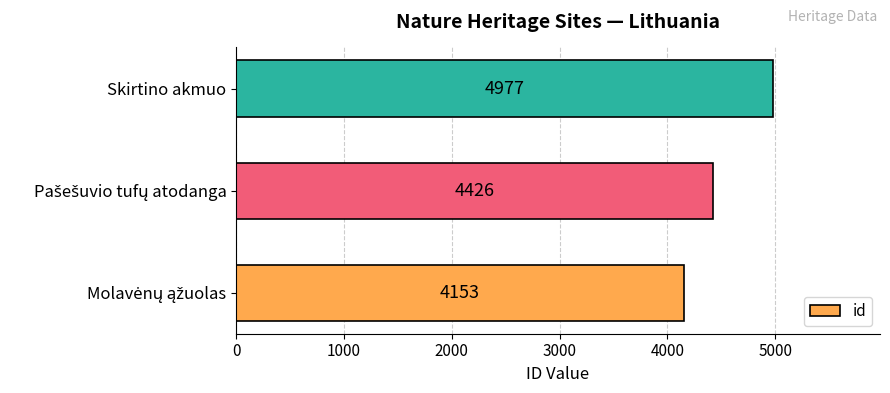

What value does the data have at Skirtino akmuo, to the nearest 100?

5000